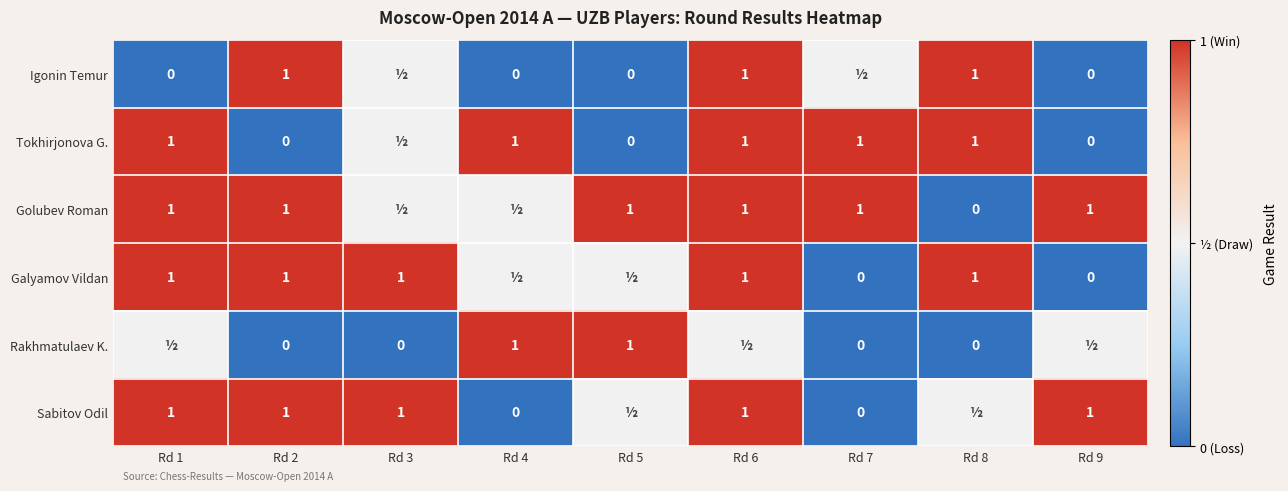

How many categories are shown in the chart?

9